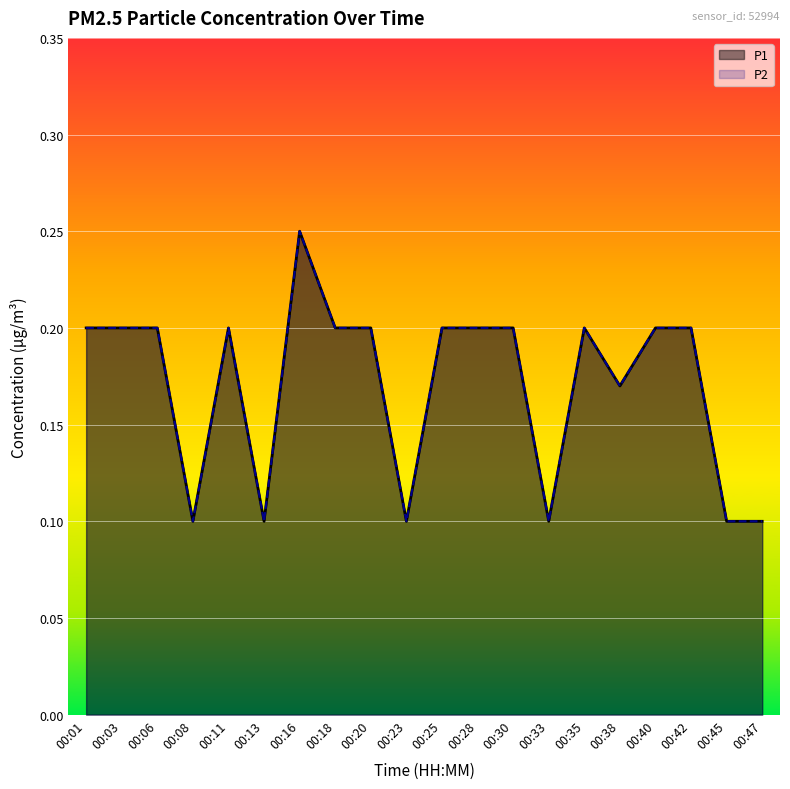

In P2, how many points are lower than both neighbors (excluding endpoints)?

5